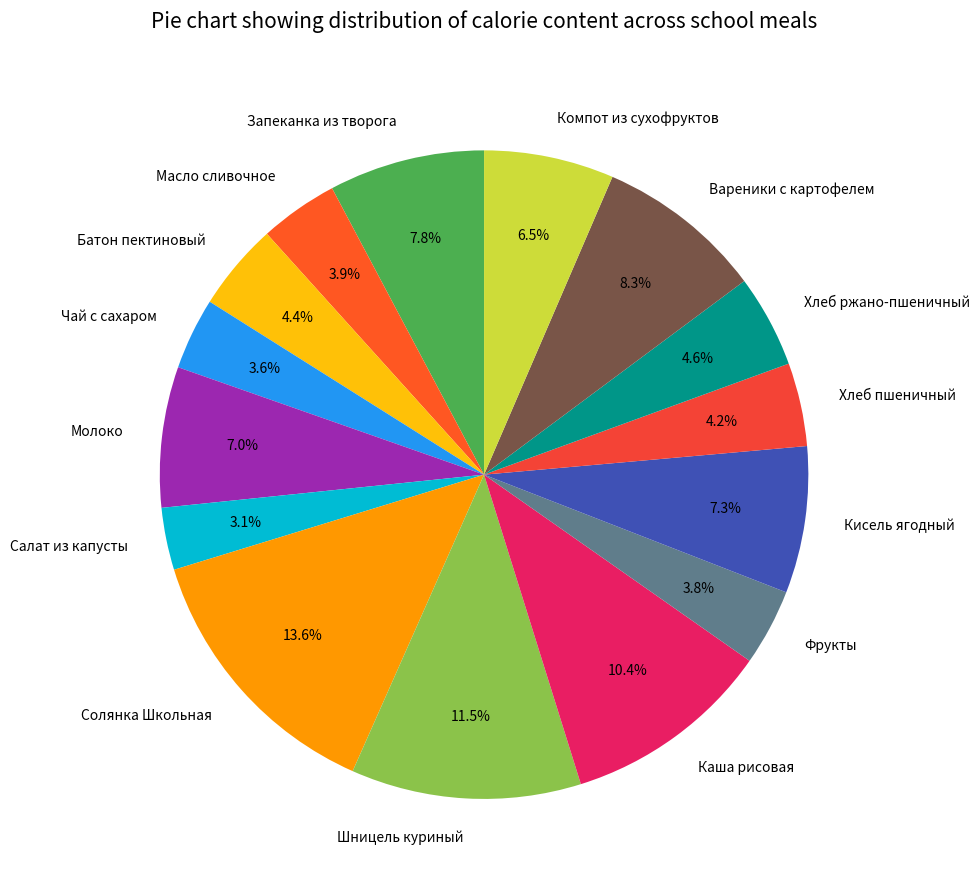

Combined, what portion of the pie is Салат из капусты and Компот из сухофруктов?

9.6%